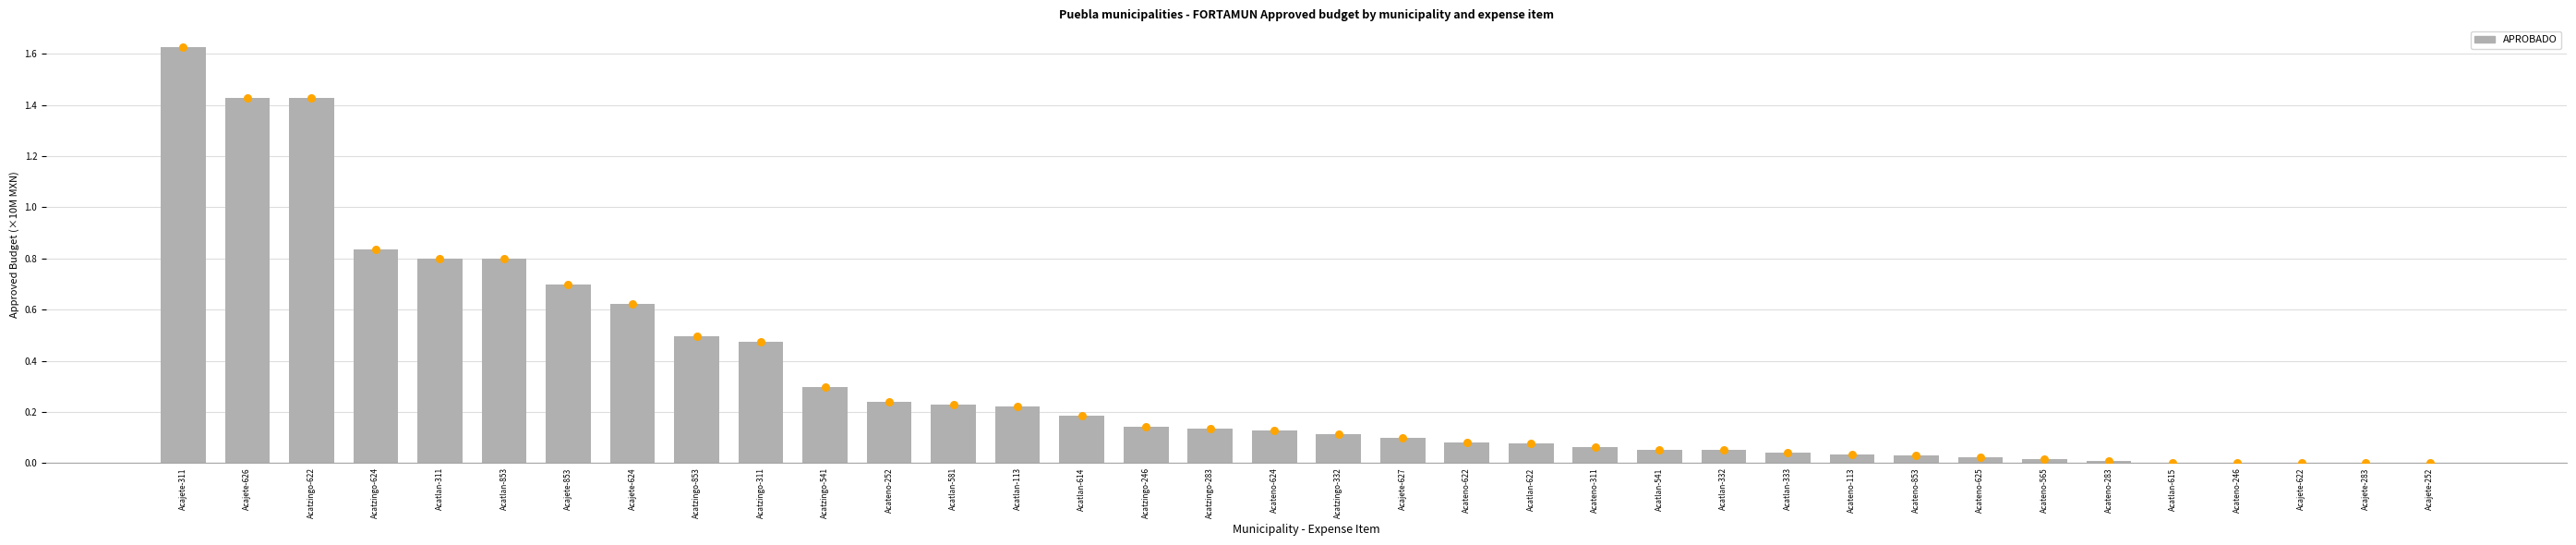

What is the change in value from Acatlan-541 to Acatlan-615?

-0.1